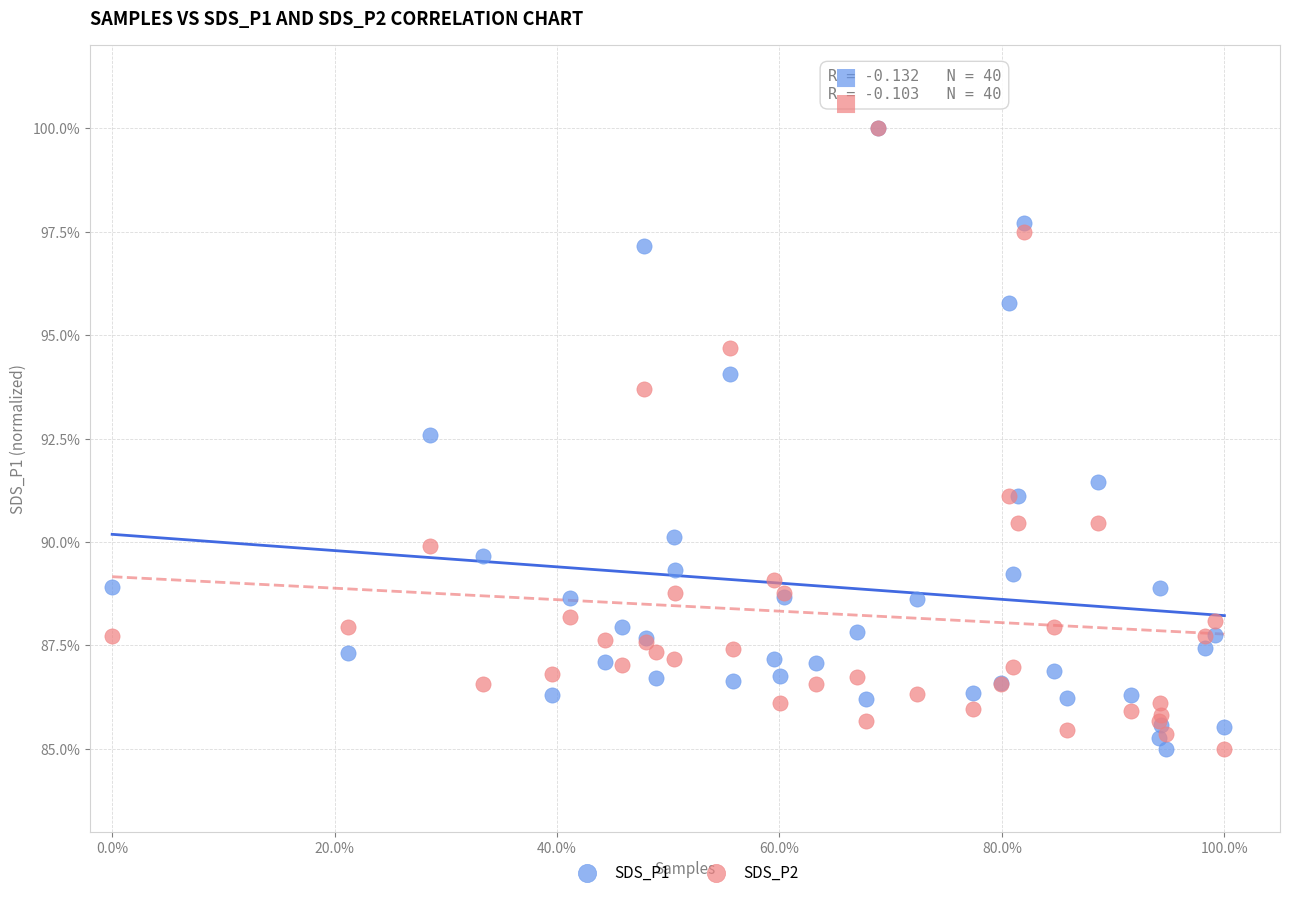

What are all the series names shown in the legend?

SDS_P1, SDS_P2